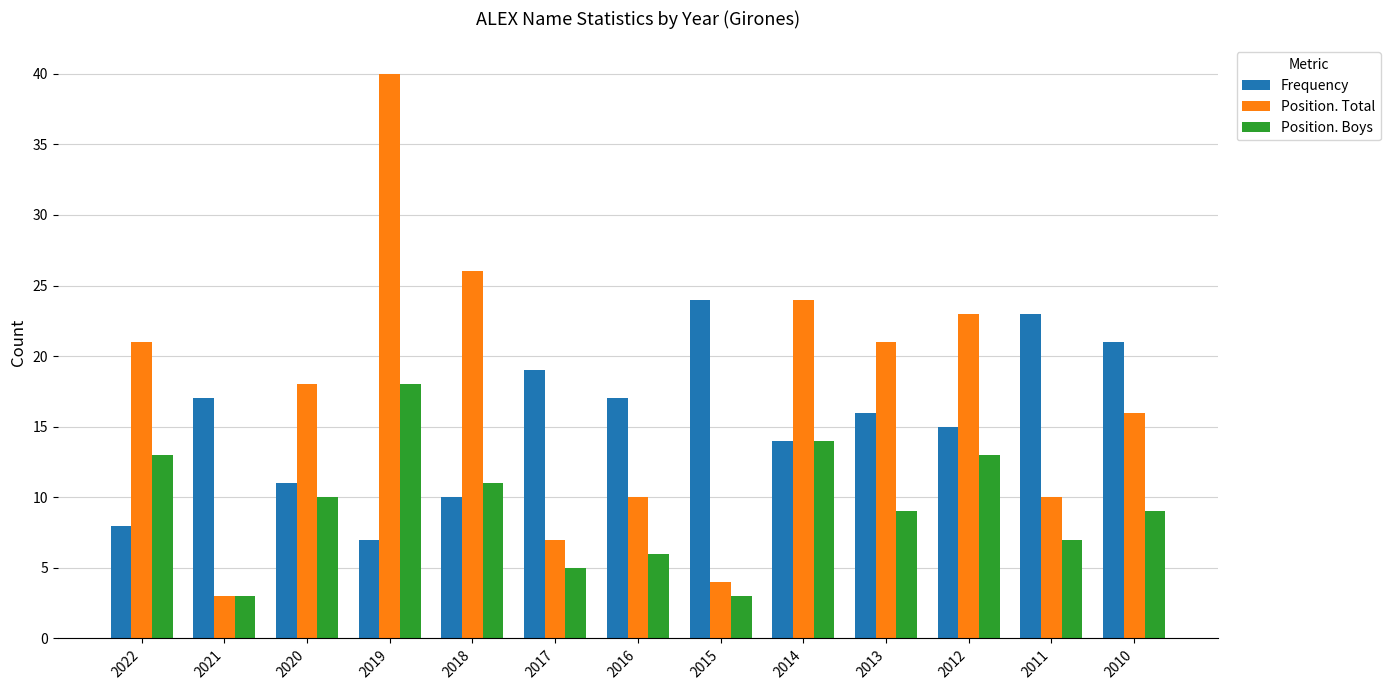

What is the sum of all Position. Boys values?

121